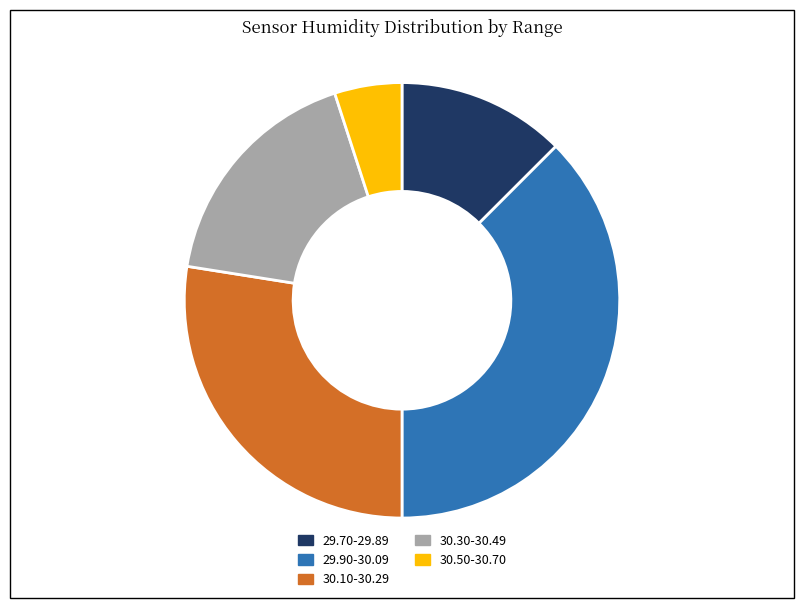

Count the number of slices in the pie.

5